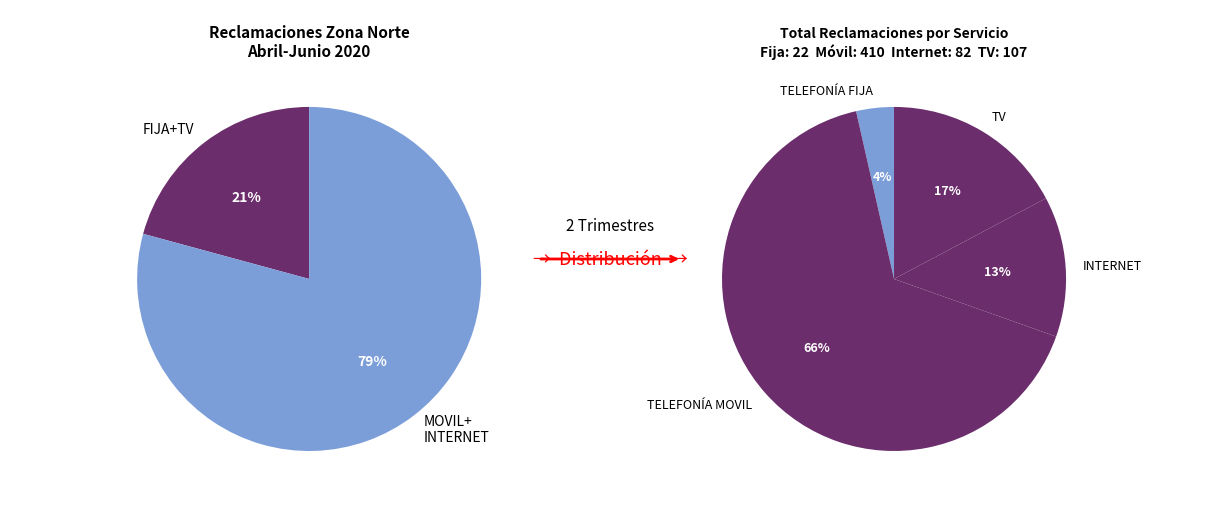

Combined, do TELEFONÍA FIJA and TV account for over 50%?

No